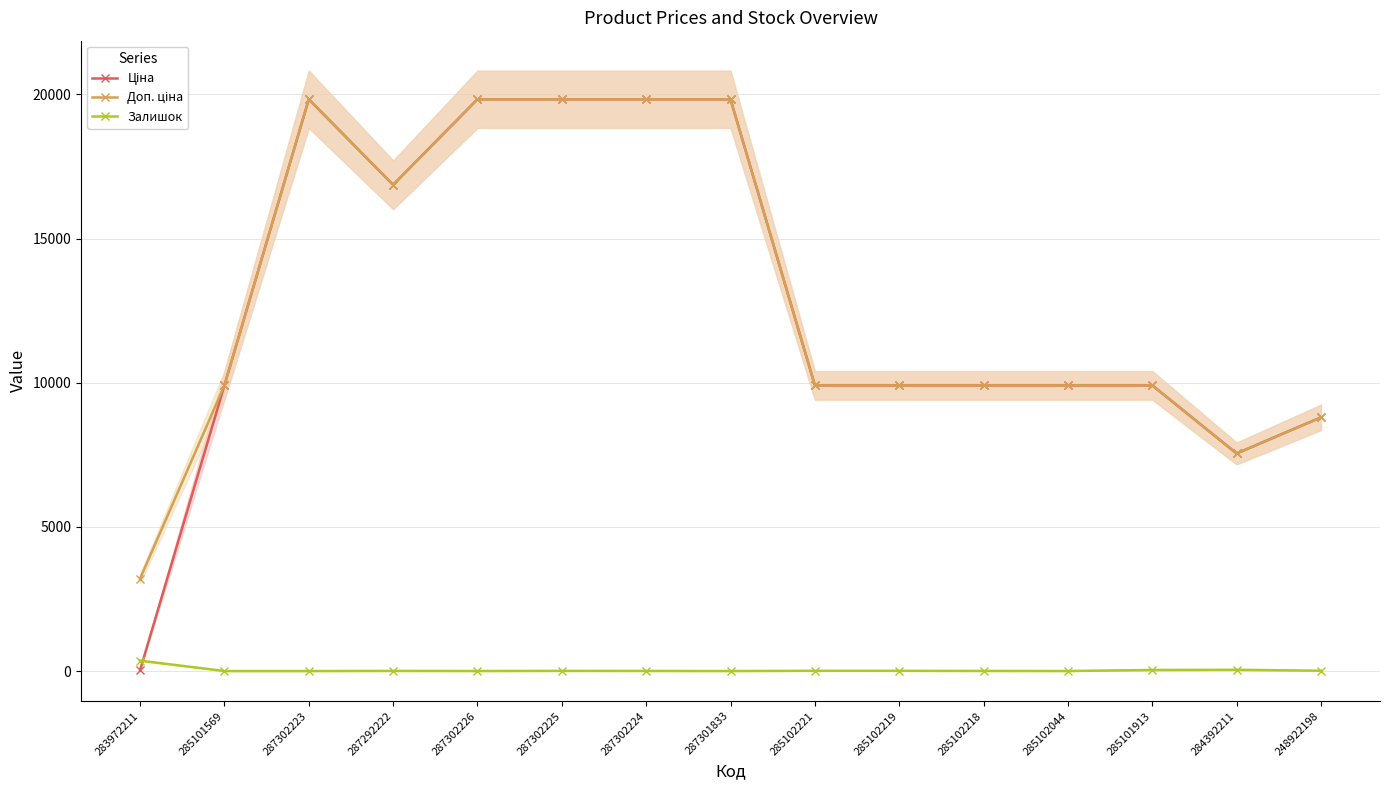

True or false: Ціна and Залишок cross at least once.

True